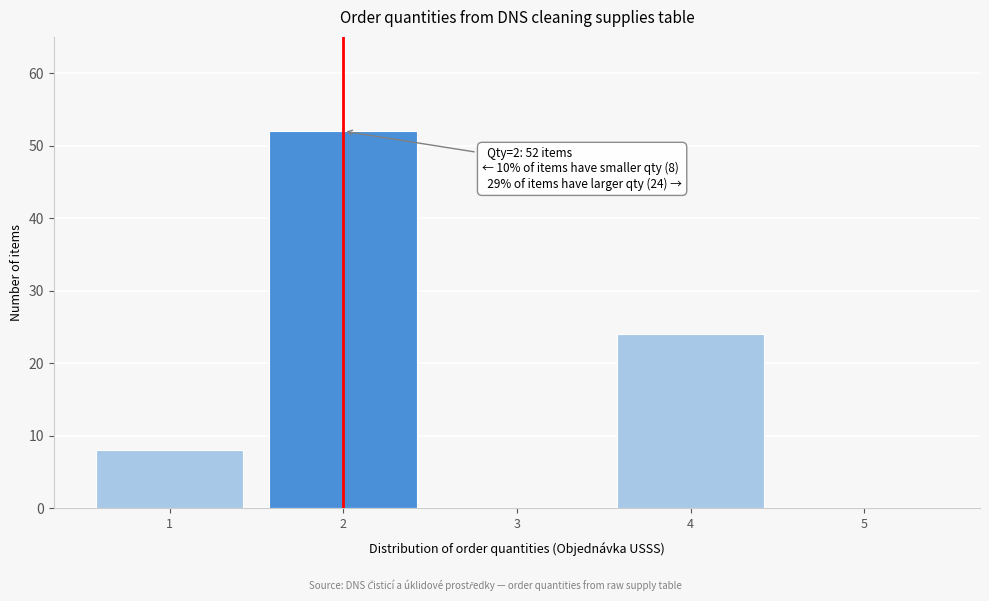

Which range on the x-axis has the tallest bar?

1.5 to 2.5